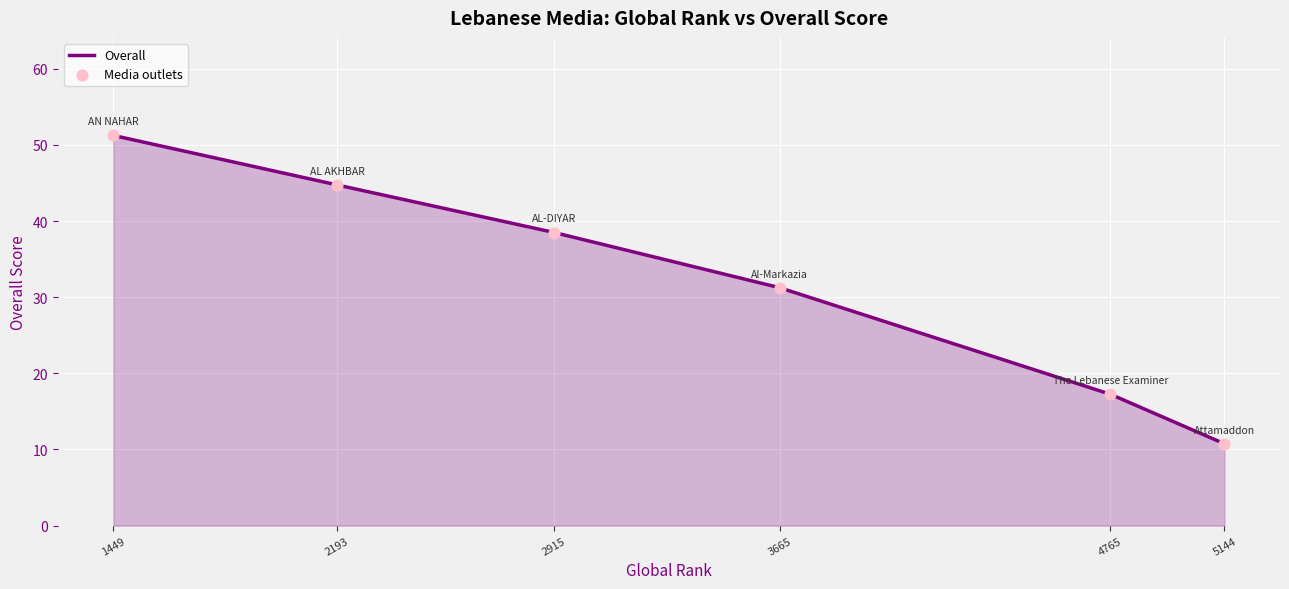

The value at 2193 is 71.9. True or false?

False